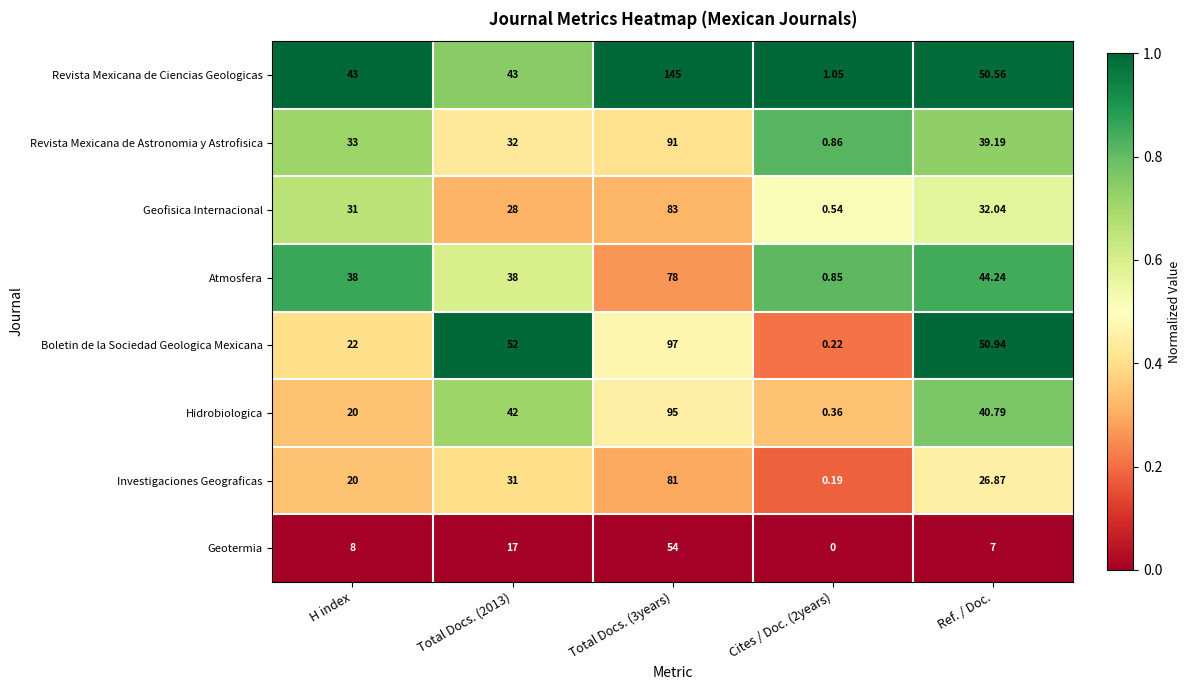

Is the value of Boletin de la Sociedad Geologica Mexicana at Ref. / Doc. greater than the value of Investigaciones Geograficas at Total Docs. (2013)?

Yes